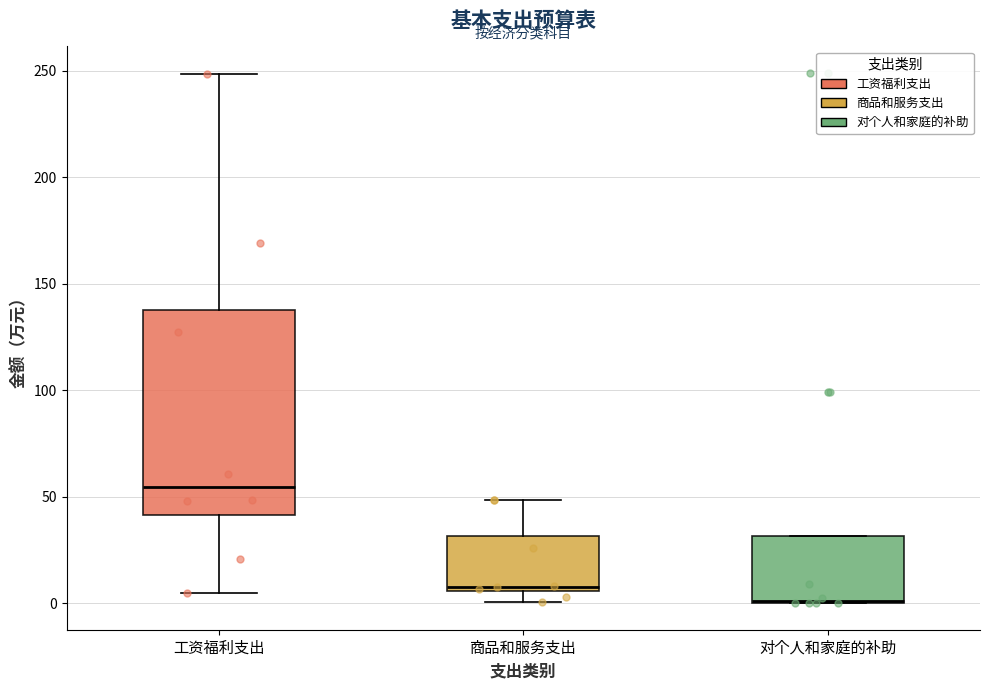

Reading left to right, transcribe this box plot: for each box, give where its median line is, the range the box spans, and where its two whiskers end, as read against the y-axis. The values are not printed on the chart, so give them approximately, as read against the axis.

工资福利支出: median 55, box 40 to 140, whiskers 5 to 250
商品和服务支出: median 10, box 5 to 30, whiskers 0 to 50
对个人和家庭的补助: median 0, box 0 to 30, whiskers 0 to 30